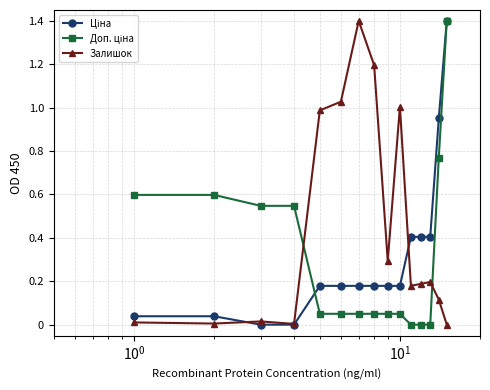

Which series has the largest total across all categories?

Залишок